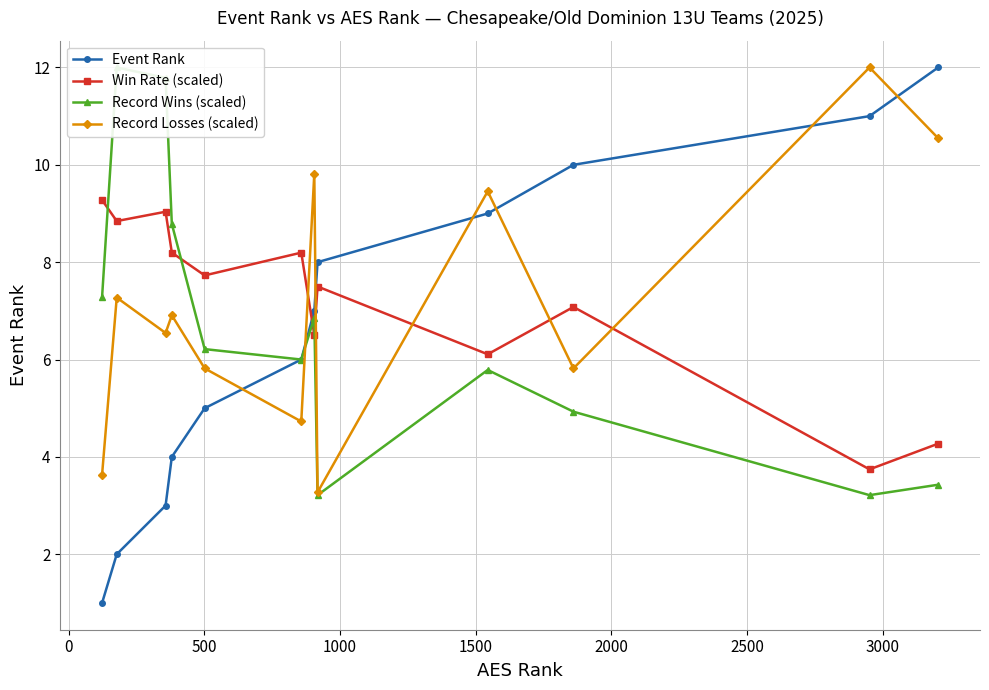

At how many categories does at least one series exceed 8?

10